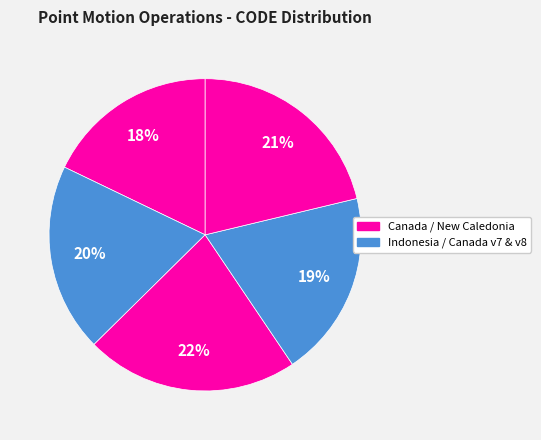

Count the number of slices in the pie.

5